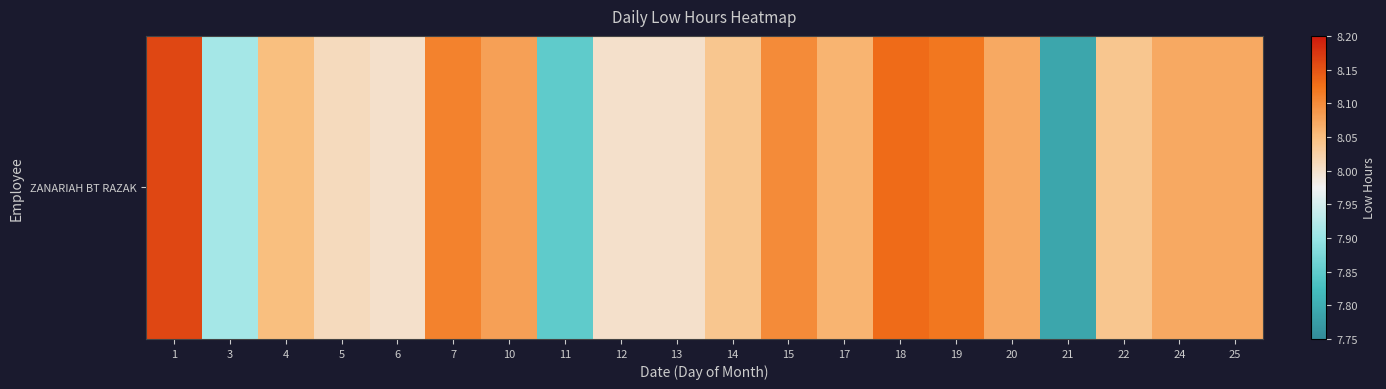

The value at 6 is 13.5. True or false?

False